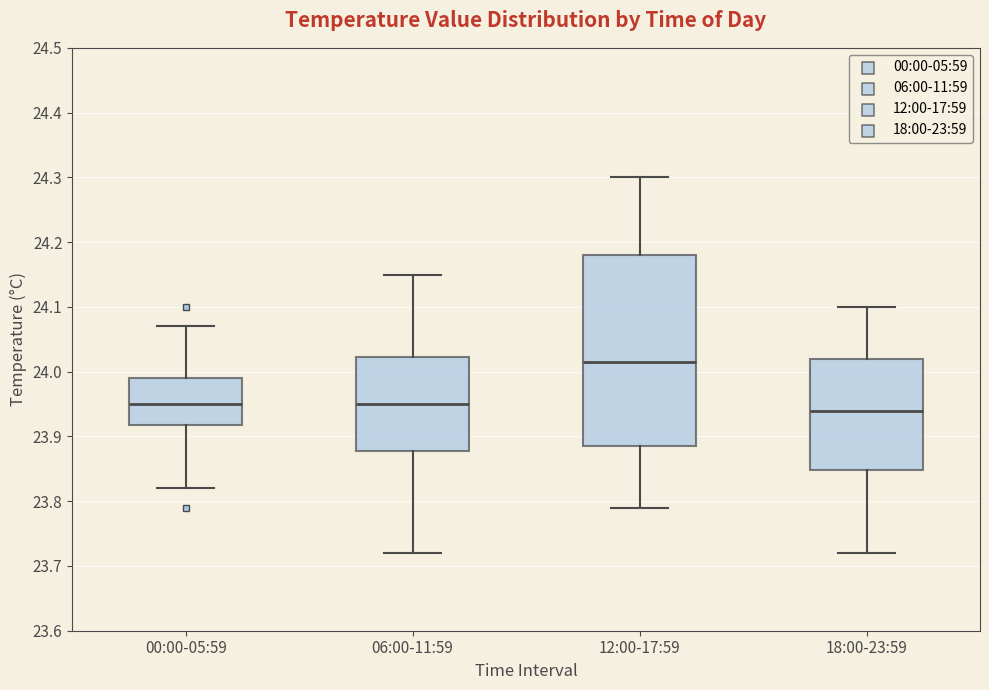

Reading left to right, read every box against the y-axis: the position of its median line, the range the box covers, and the ends of its whiskers. The values are not printed on the chart, so give them approximately, as read against the axis.

00:00-05:59: median 23.95, box 23.92 to 23.99, whiskers 23.82 to 24.07
06:00-11:59: median 23.95, box 23.88 to 24.02, whiskers 23.72 to 24.15
12:00-17:59: median 24.02, box 23.89 to 24.18, whiskers 23.79 to 24.30
18:00-23:59: median 23.94, box 23.85 to 24.02, whiskers 23.72 to 24.10